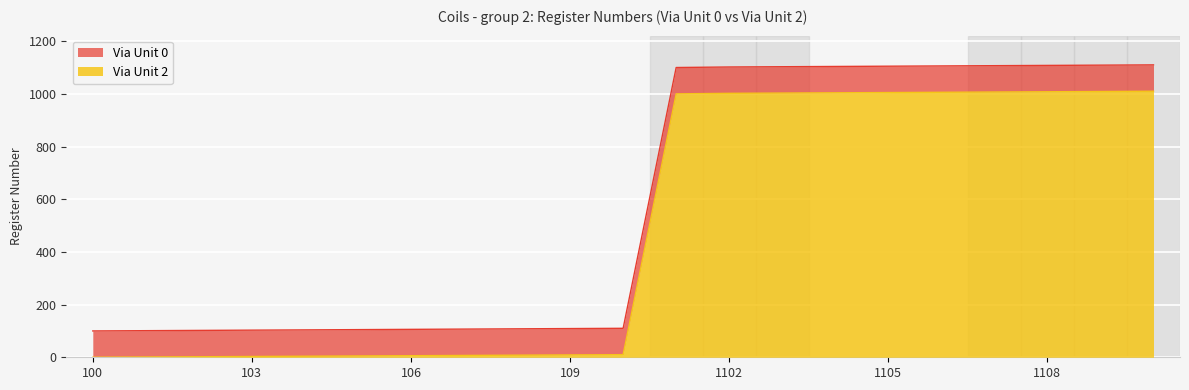

True or false: Via Unit 0 has a value of 109 at 109.

True